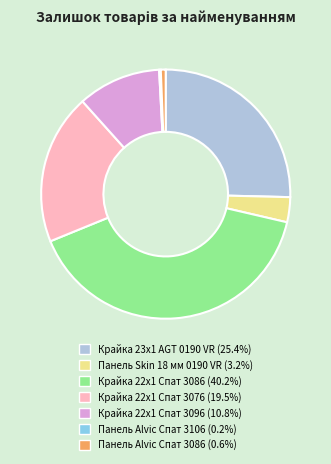

Is there a majority slice in this chart?

No